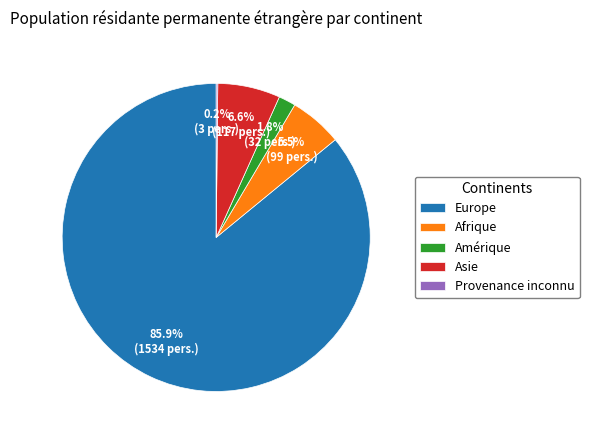

Does any single category account for the majority?

Yes